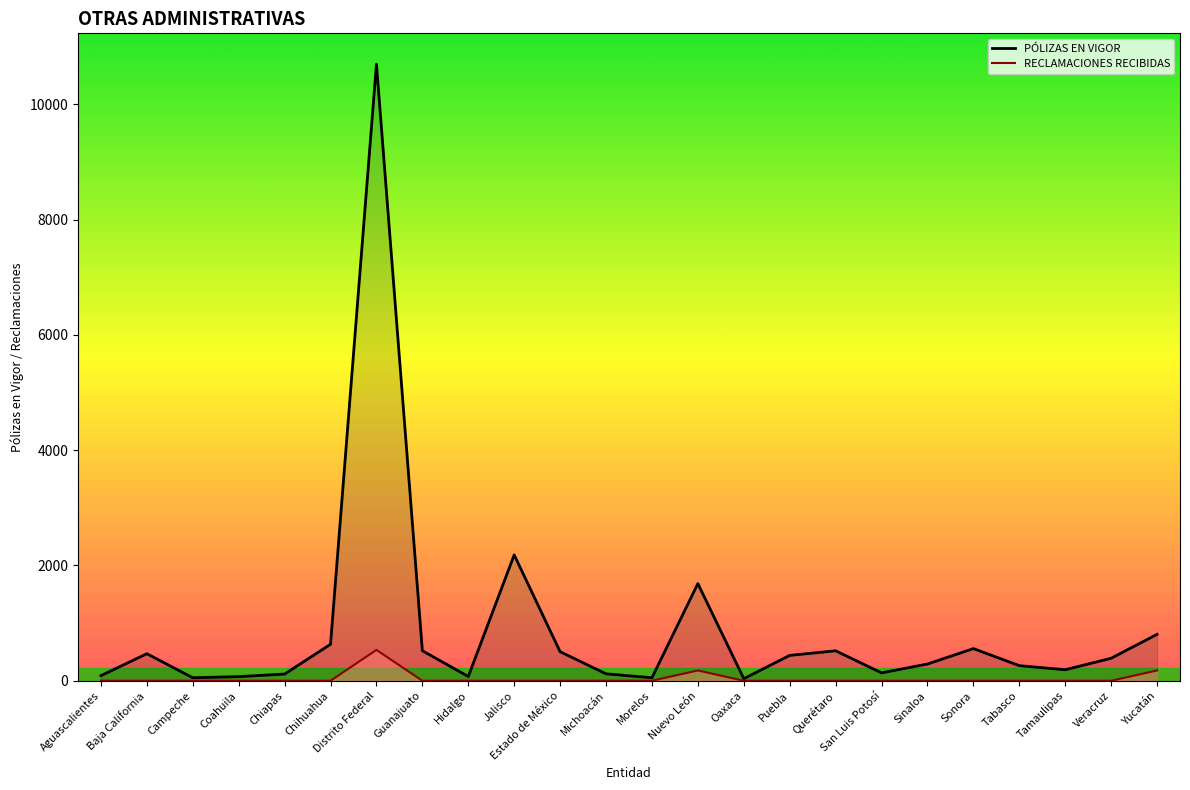

Reading right to left, what are all the values shown in this chart?

PÓLIZAS EN VIGOR: 805.0	390.0	191.0	262.0	558.0	290.0	137.0	520.0	440.0	36.0	1686.0	52.0	120.0	504.0	2184.0	74.0	521.0	10700.0	633.0	116.0	71.0	52.0	469.0	89.0
RECLAMACIONES RECIBIDAS: 178.3	0.0	0.0	0.0	0.0	0.0	0.0	0.0	0.0	0.0	178.3	0.0	0.0	0.0	0.0	0.0	0.0	535.0	0.0	0.0	0.0	0.0	0.0	0.0